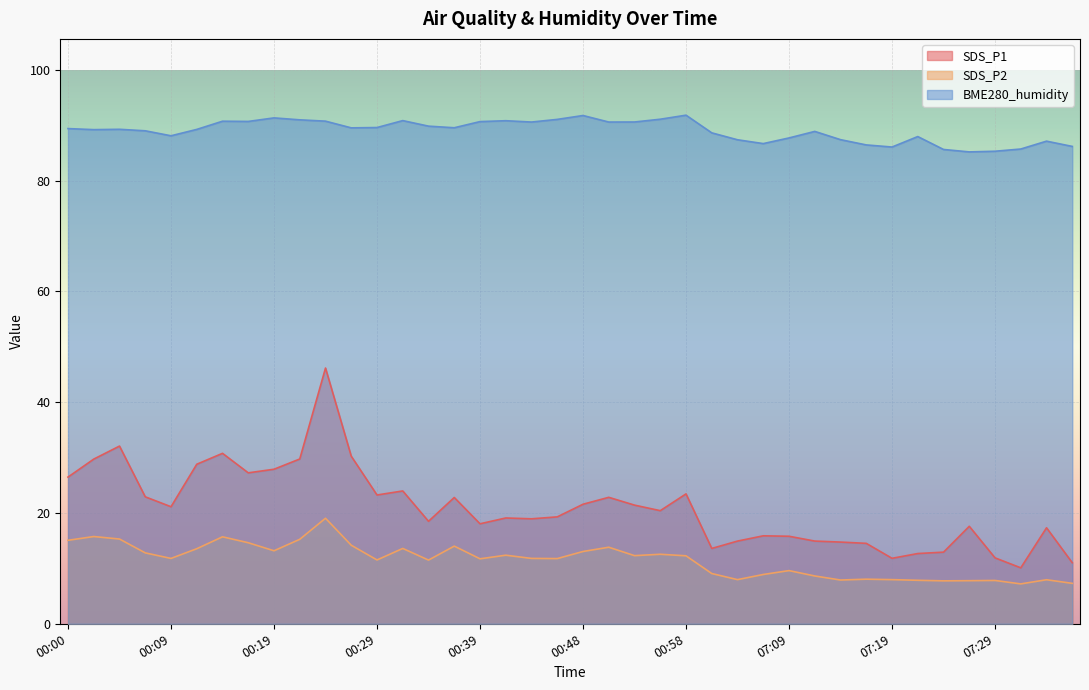

At which label does SDS_P2 reach its minimum?

07:32